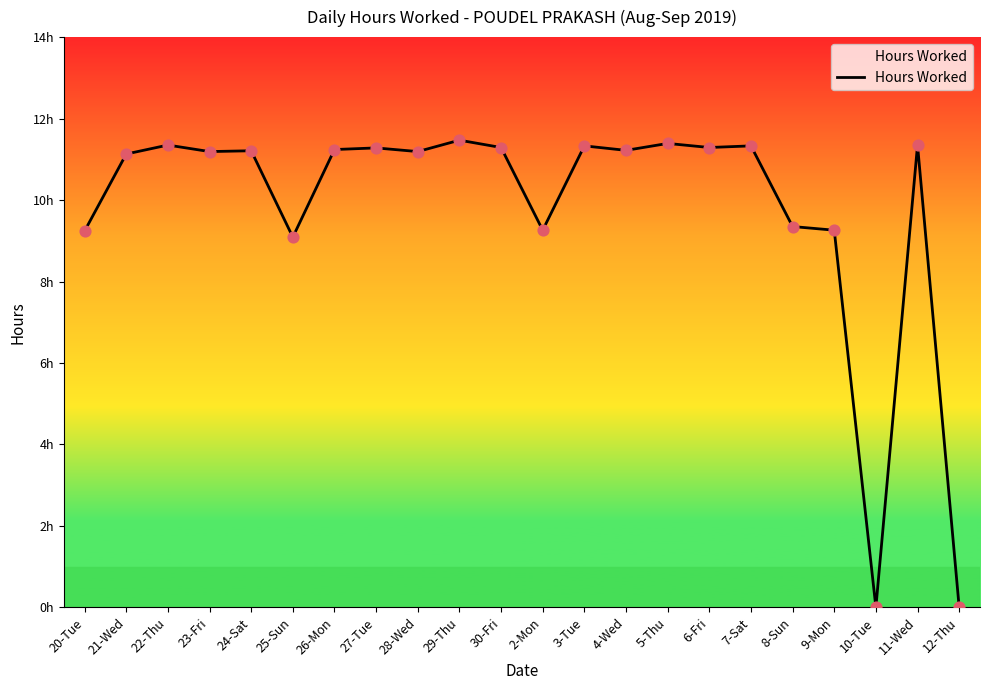

Approximately how many times larger is the value at 21-Wed compared to 23-Fri?

1.0